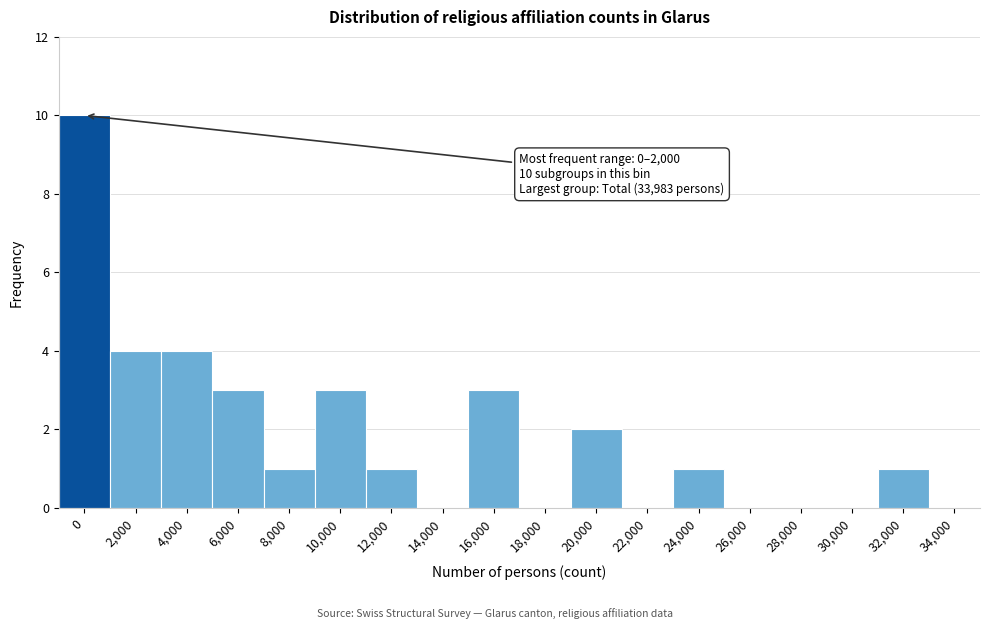

Reading right to left, extract all data points from this chart.

34,000=0	32,000=1	30,000=0	28,000=0	26,000=0	24,000=1	22,000=0	20,000=2	18,000=0	16,000=3	14,000=0	12,000=1	10,000=3	8,000=1	6,000=3	4,000=4	2,000=4	0=10